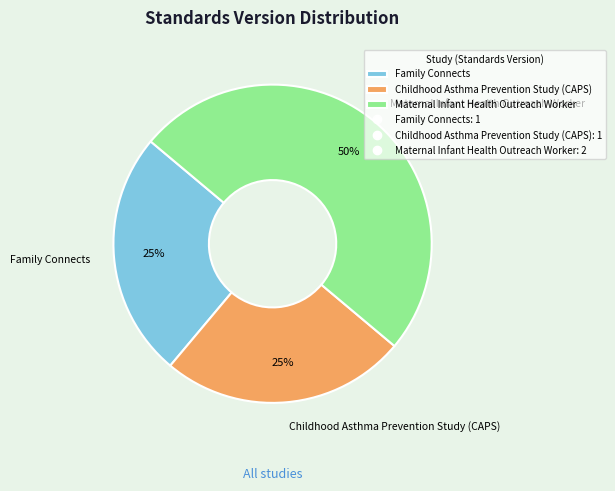

To the nearest percent, what is the combined percentage of Family Connects and Maternal Infant Health Outreach Worker?

75%